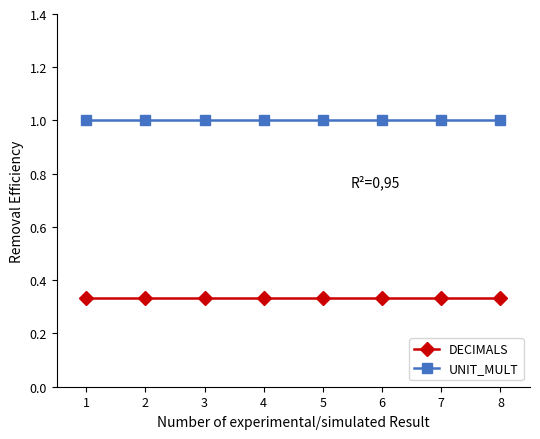

What is the average value of the UNIT_MULT series?

1.0